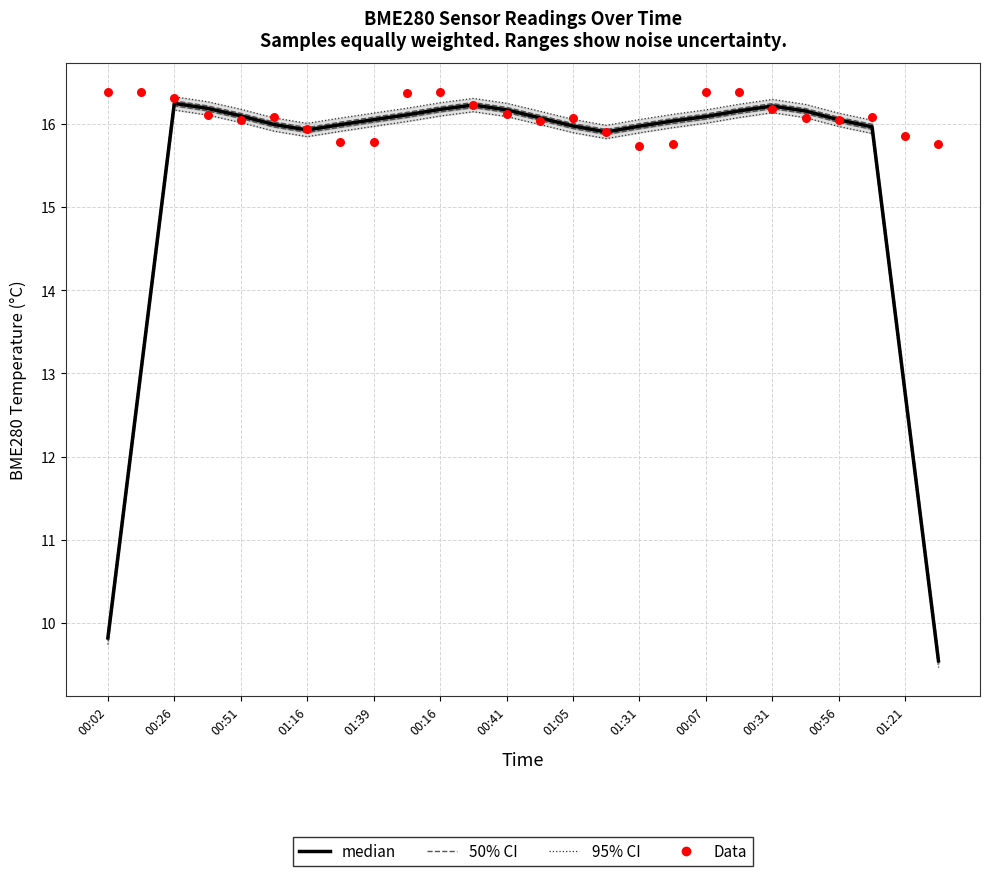

What is the total value across all series at 00:26?

65.0